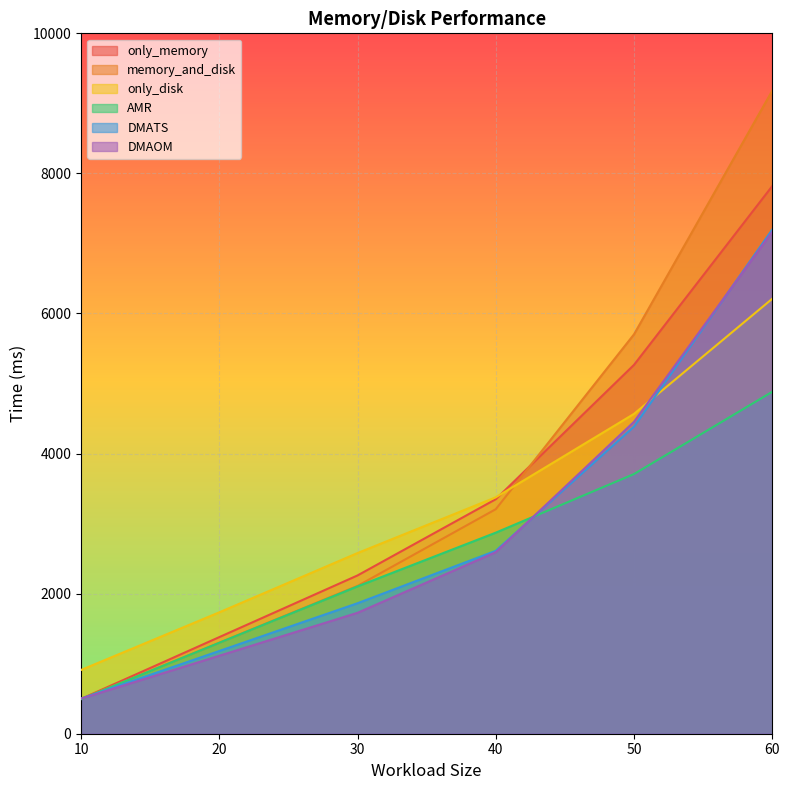

At which label is DMAOM closest to 3833?

50